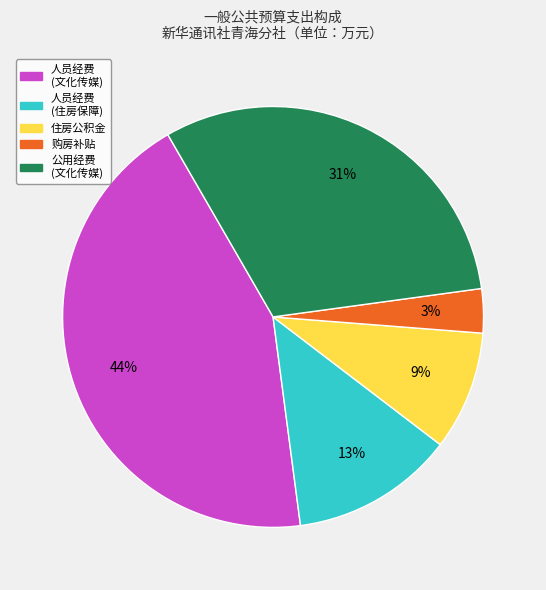

Count the number of slices in the pie.

5